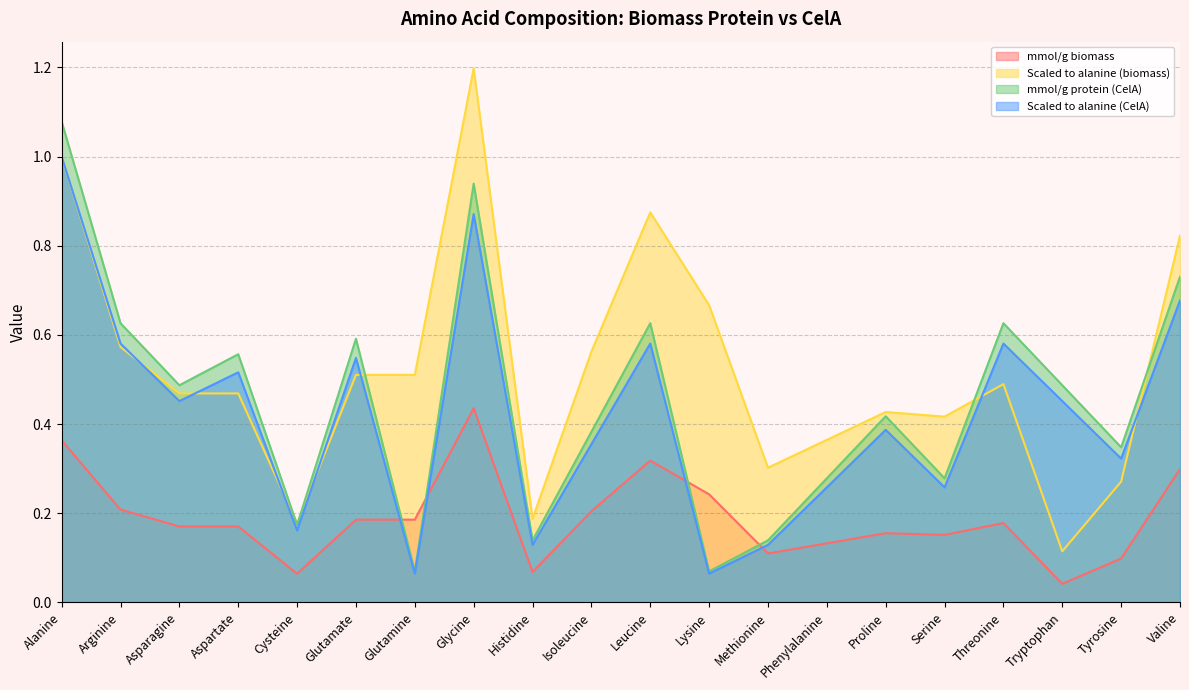

What is the sum of the mmol/g biomass values at Valine and Arginine?

0.5